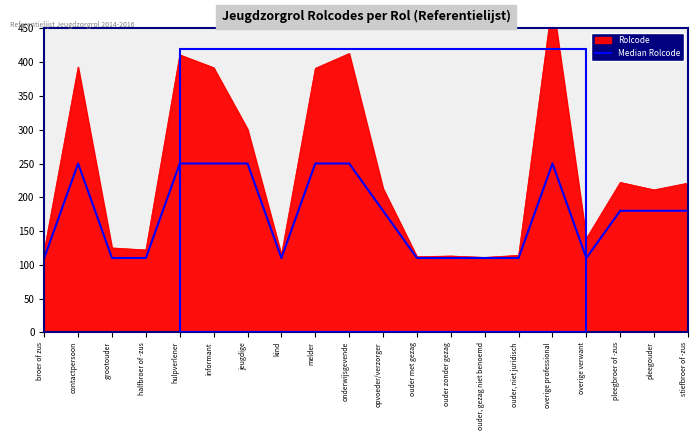

The value at broer of zus is 149. True or false?

False